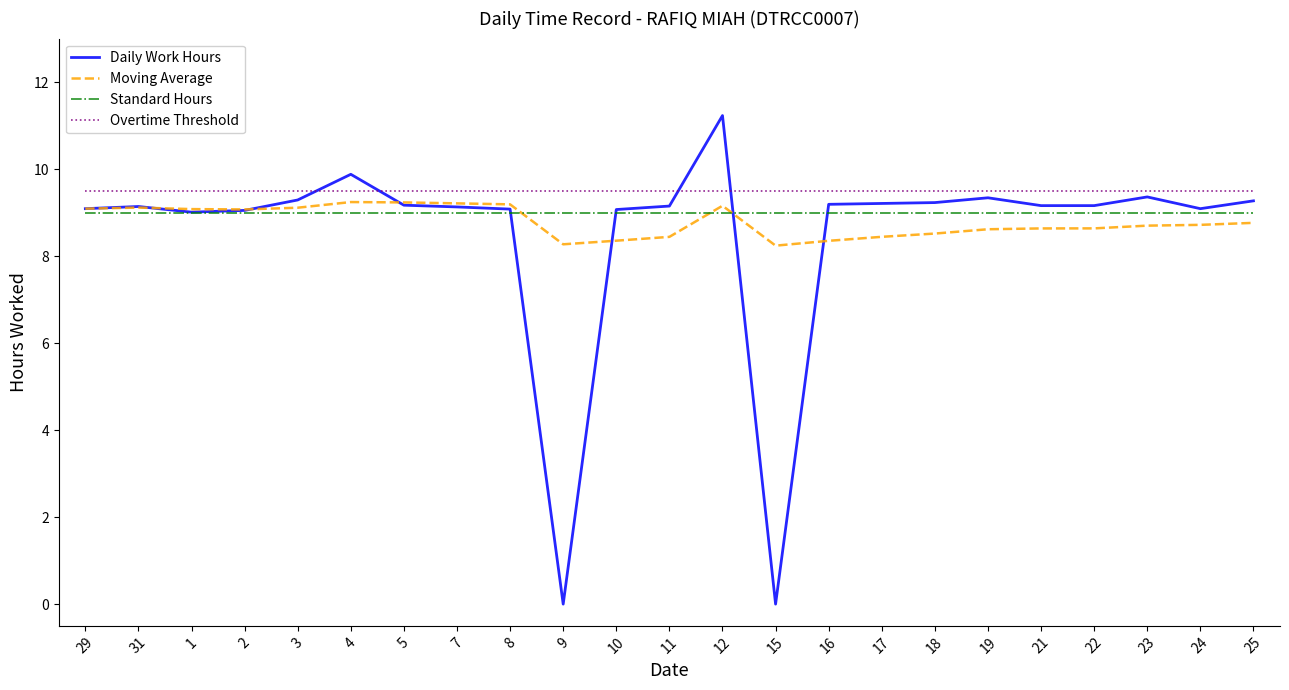

How many intersections are there between Daily Work Hours and Overtime Threshold?

4